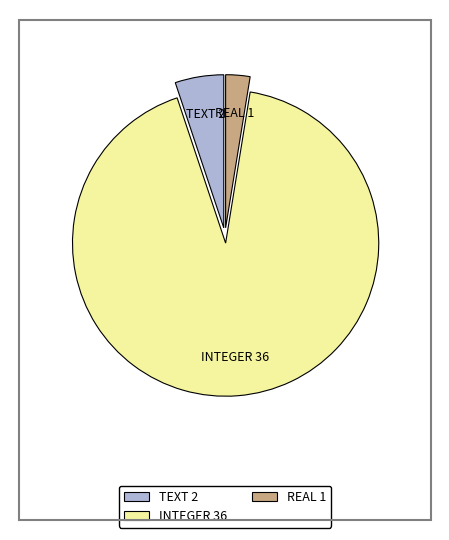

Is it true that REAL is 3% of the pie?

True